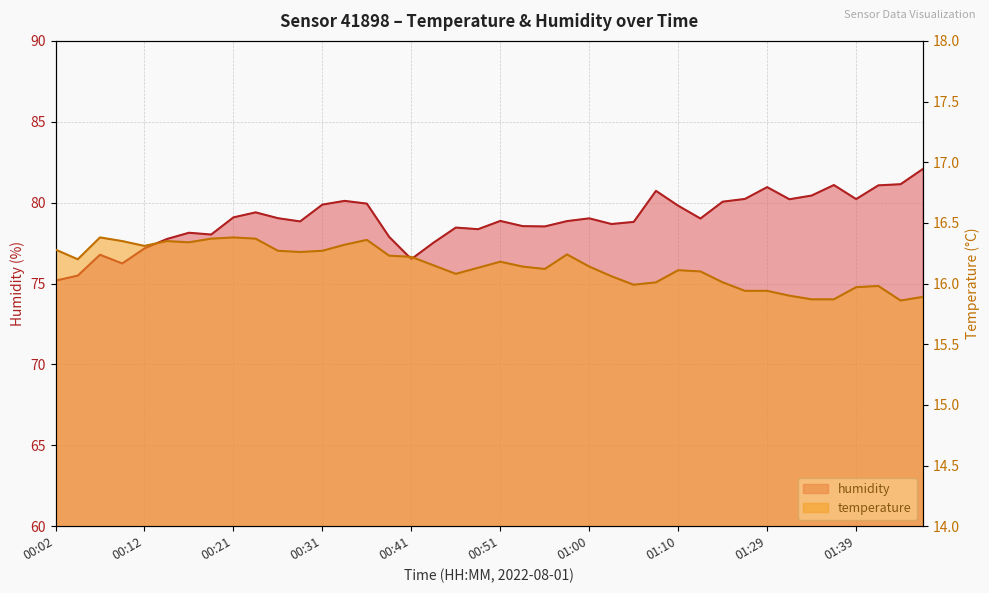

Where is the first local maximum for humidity?

00:07